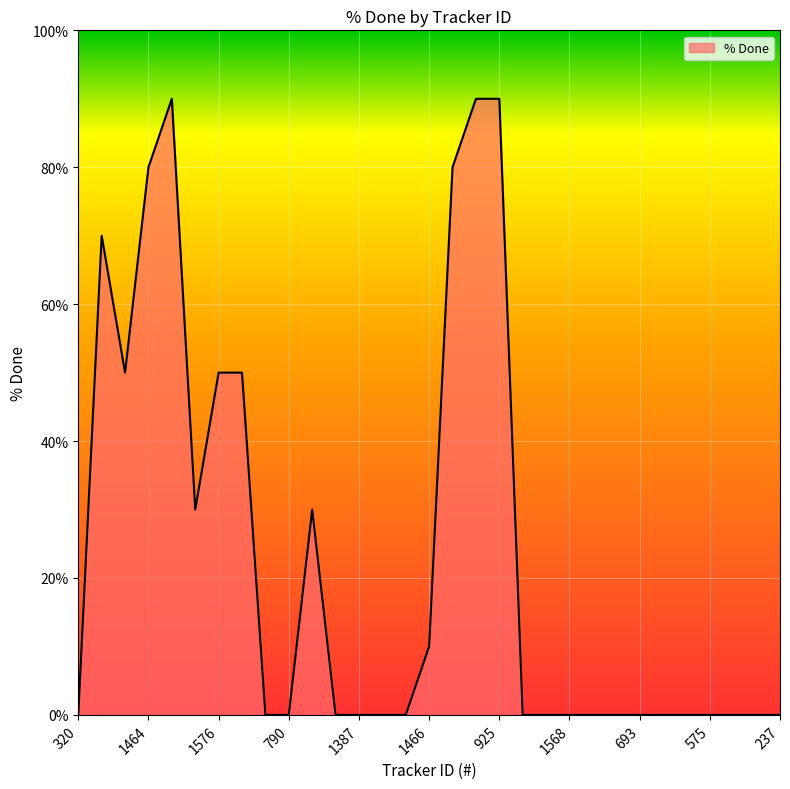

How many lines are shown in the chart?

1